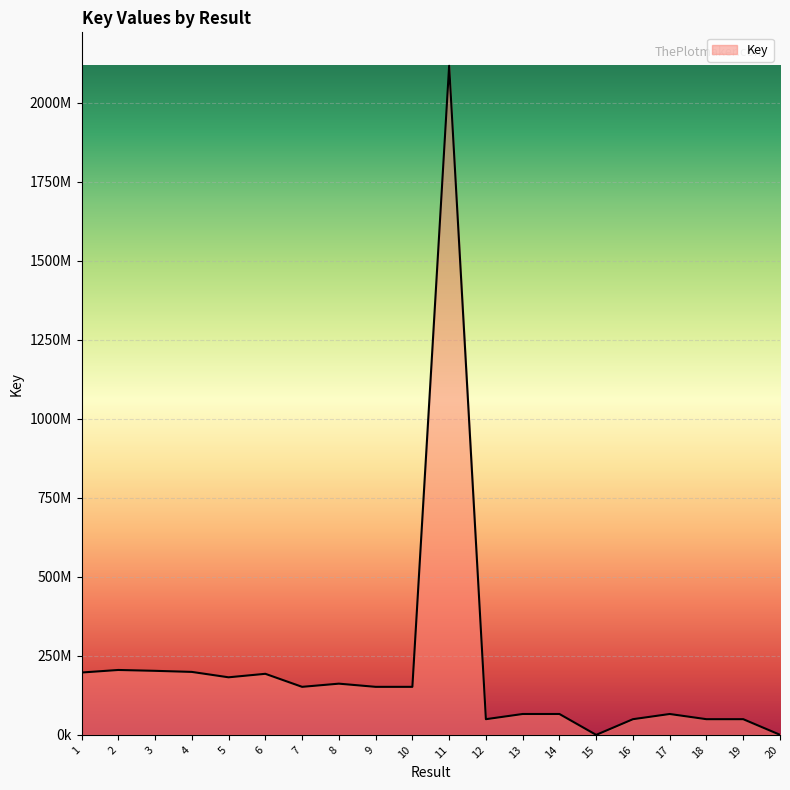

Does the chart display data point markers on the line(s)?

No